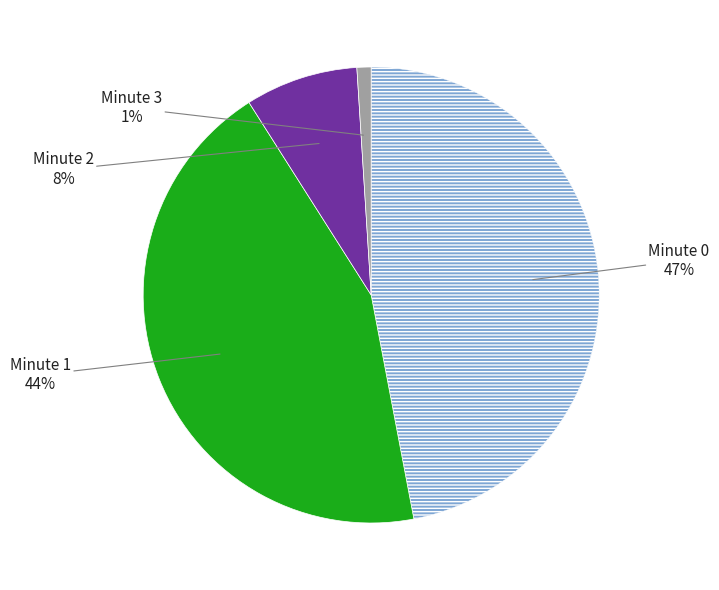

Does any single category account for the majority?

No